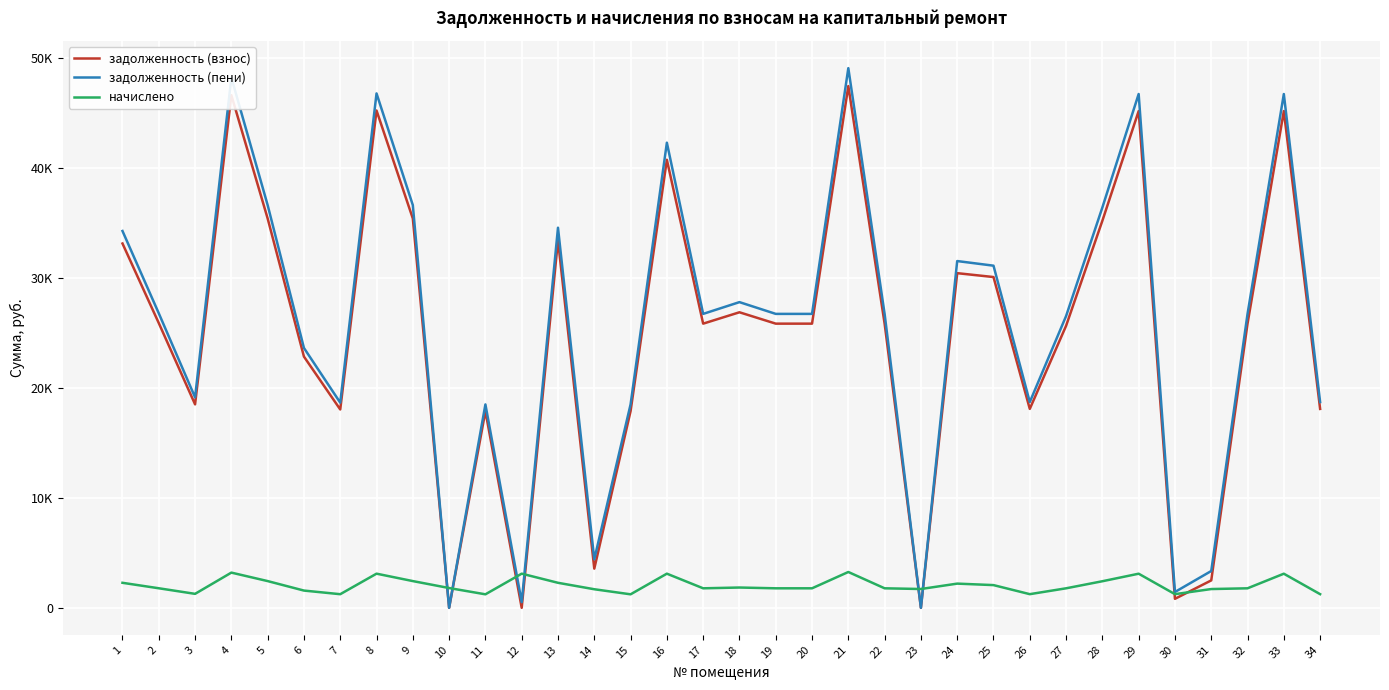

Is this an area chart (filled region under the line)?

No